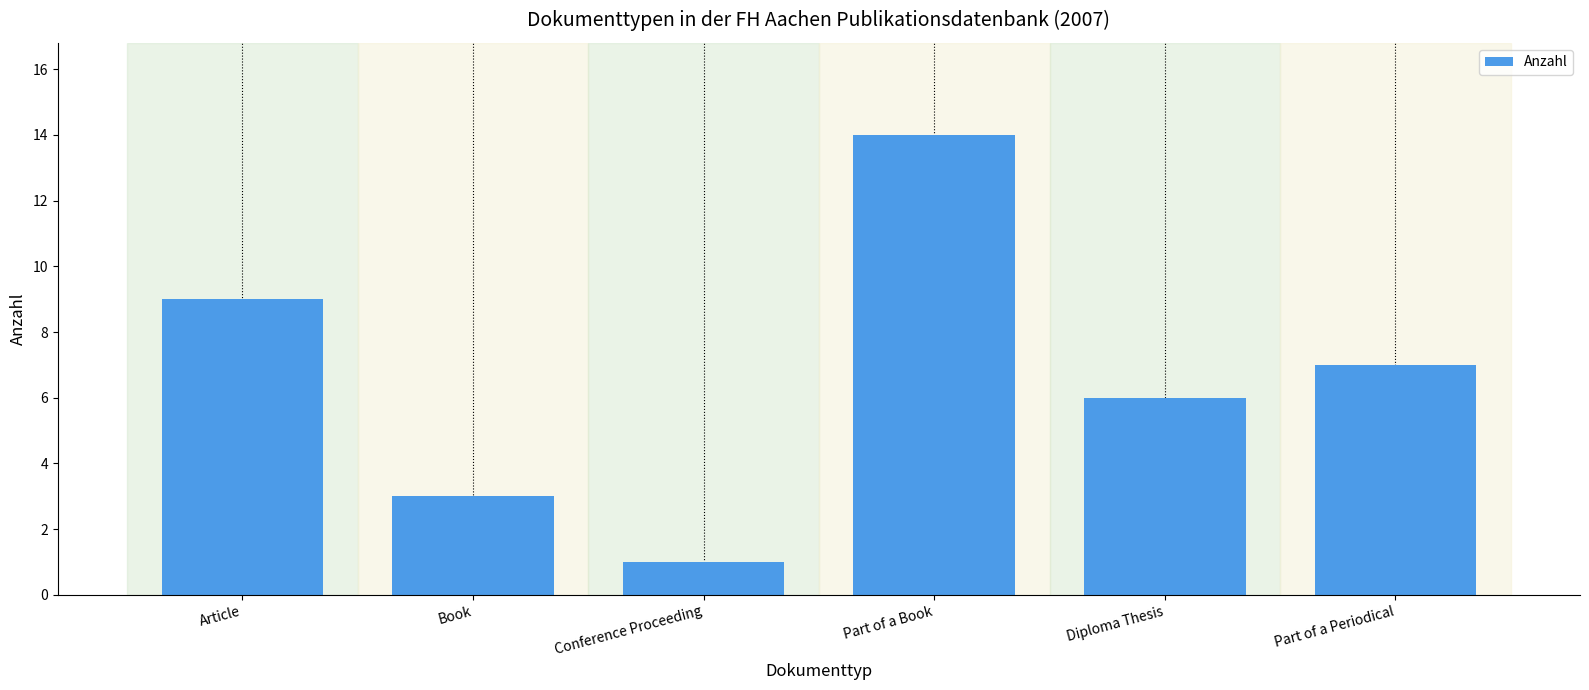

What is the difference between the second highest and minimum values?

8